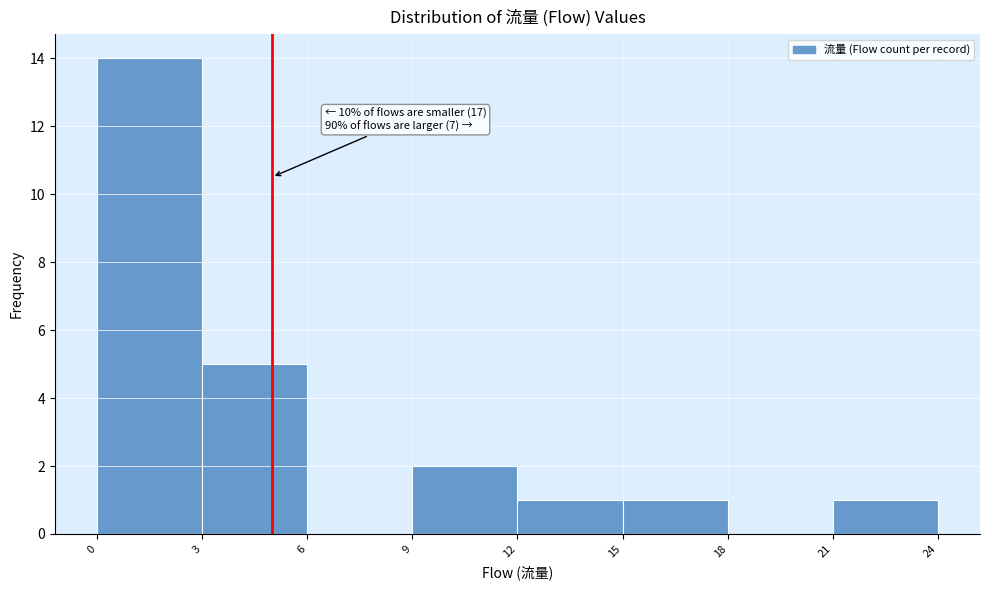

Over which range of the x-axis is the bar tallest?

0 to 3